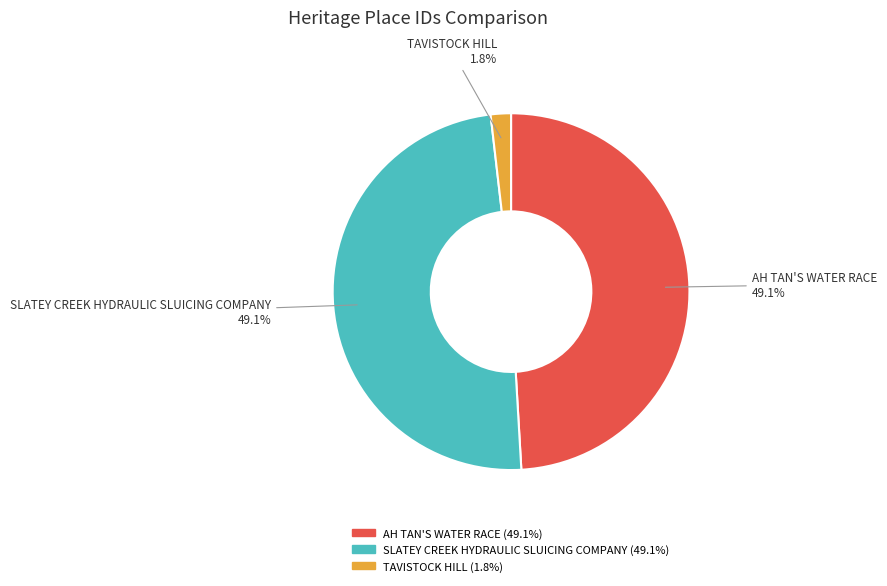

To the nearest percent, what is the average slice percentage?

33%